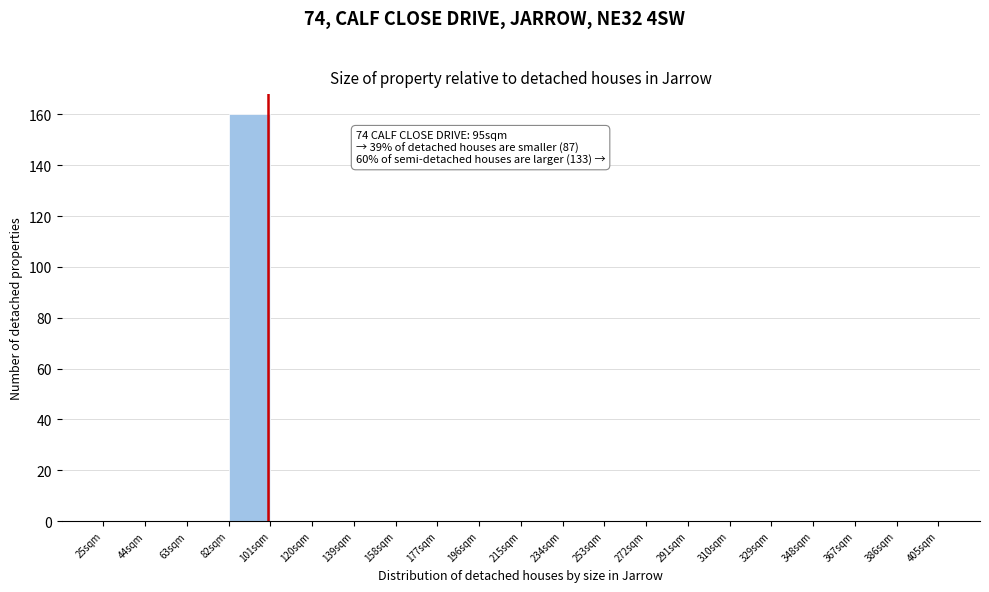

Which range on the x-axis has the tallest bar?

82 to 101